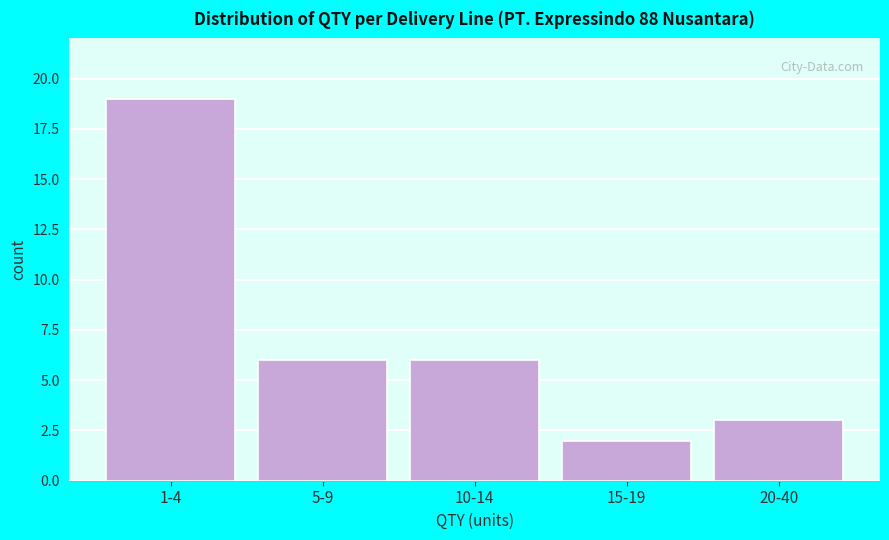

Reading left to right, list all the values displayed in this chart.

1-4=19	5-9=6	10-14=6	15-19=2	20-40=3